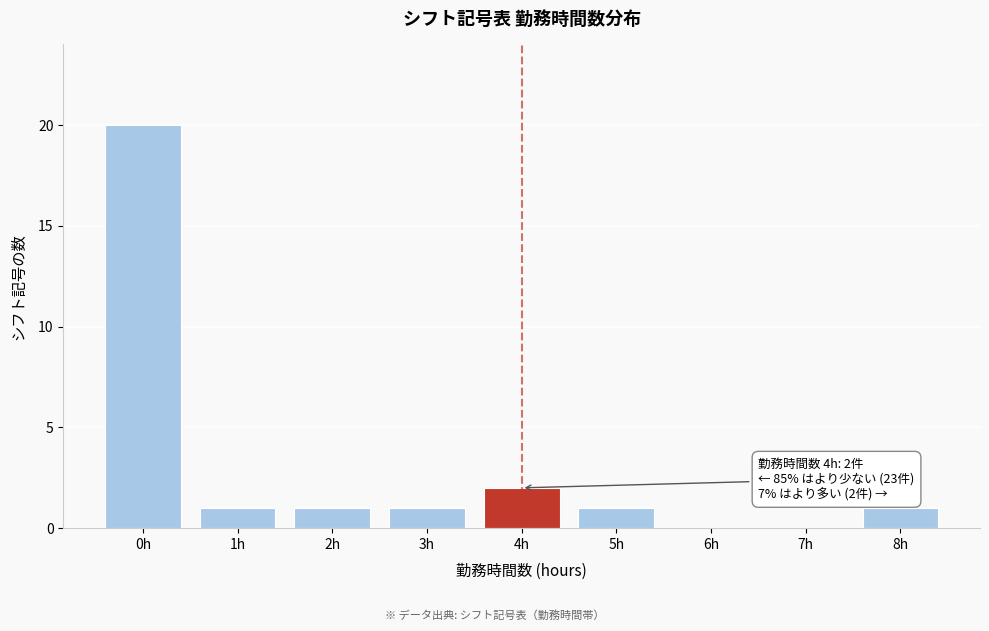

Reading left to right, list all the values displayed in this chart.

0h=20	1h=1	2h=1	3h=1	4h=2	5h=1	6h=0	7h=0	8h=1